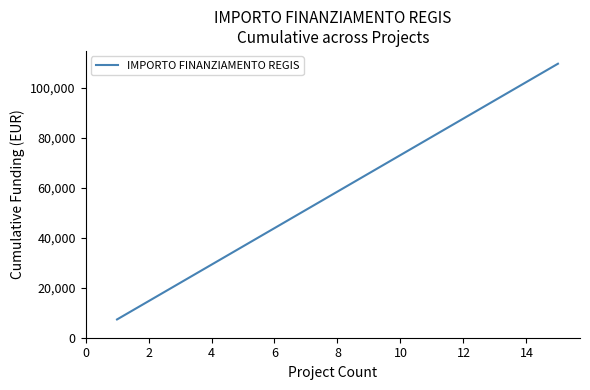

What is the minimum value shown in the chart?

7301